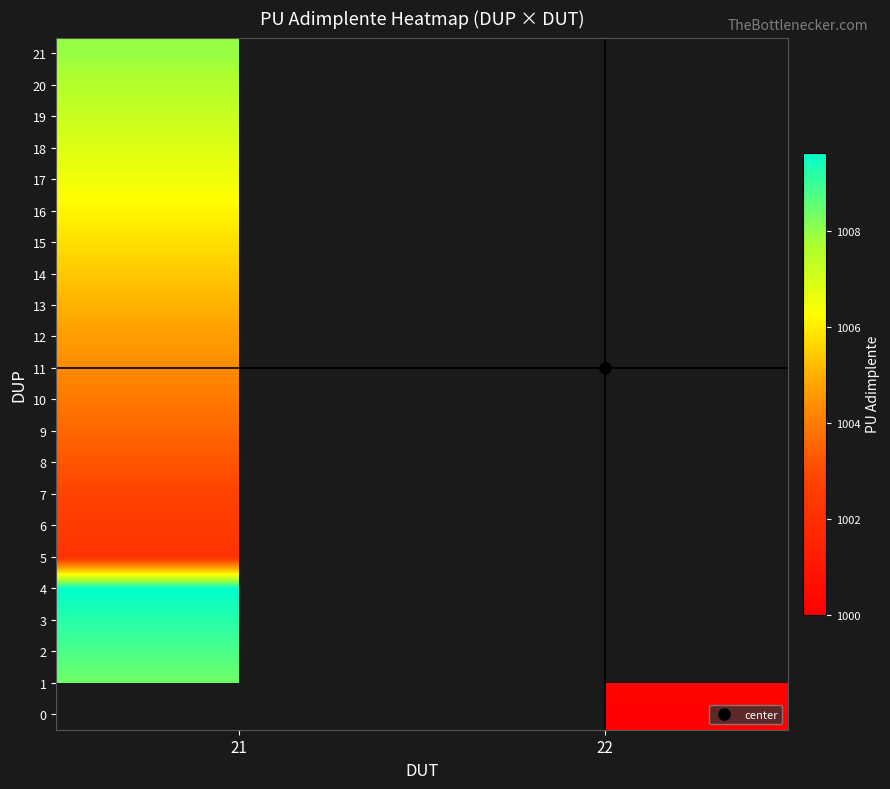

Which category has the lowest value across all series?

22